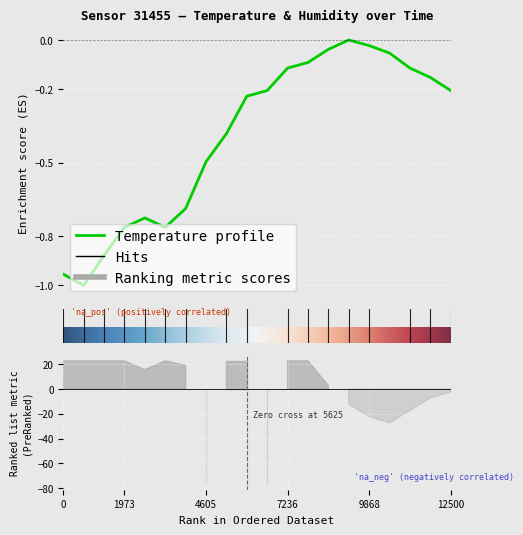

The chart shows a value of -0.2 at 06:54. True or false?

False